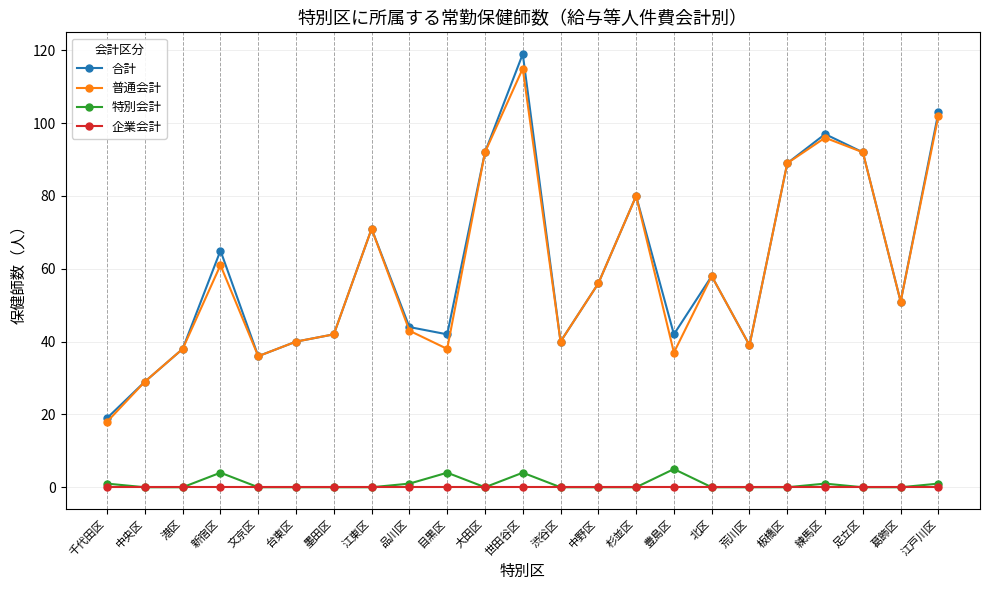

How many interior local peaks does the 合計 series have?

6